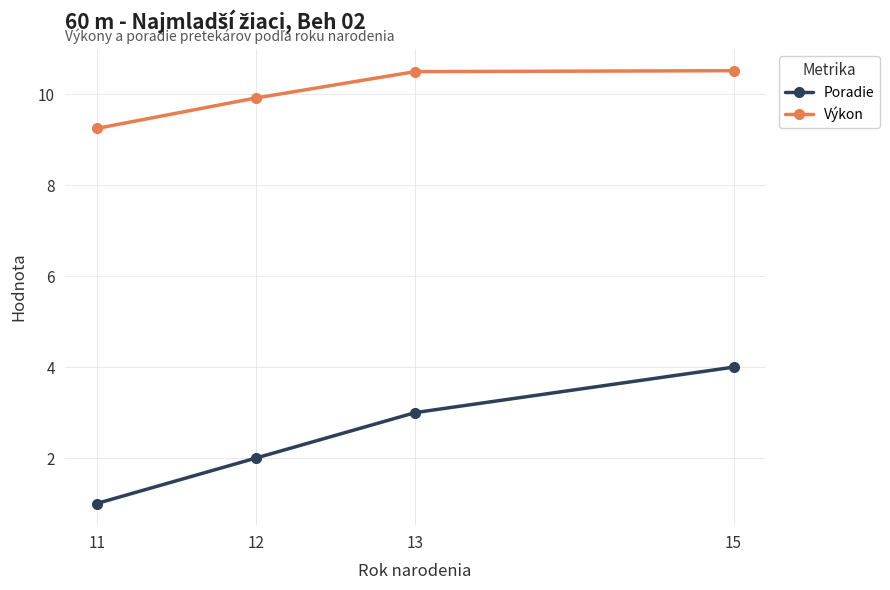

At 15, list the series in order from smallest to largest.

Poradie, Výkon